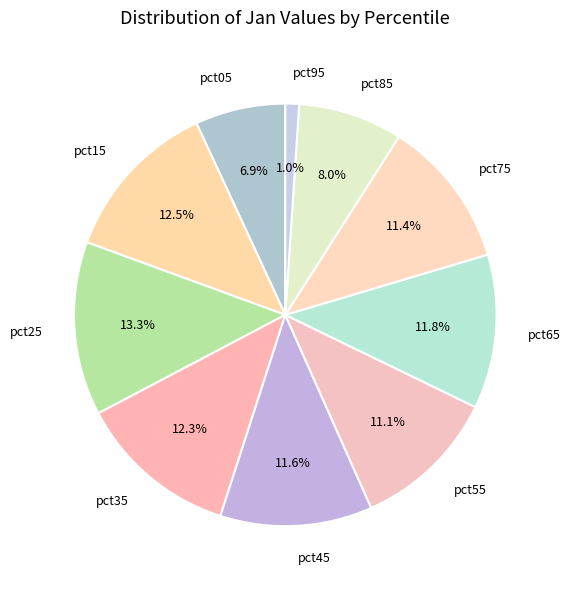

What is the total percentage of pct45 and pct65?

23.4%